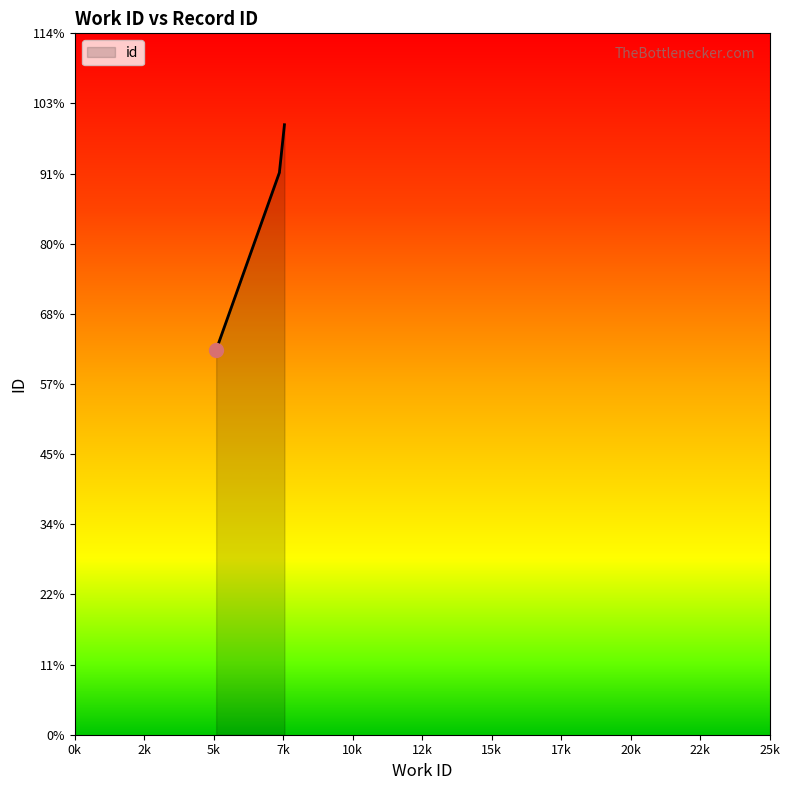

What is the average value?

19122